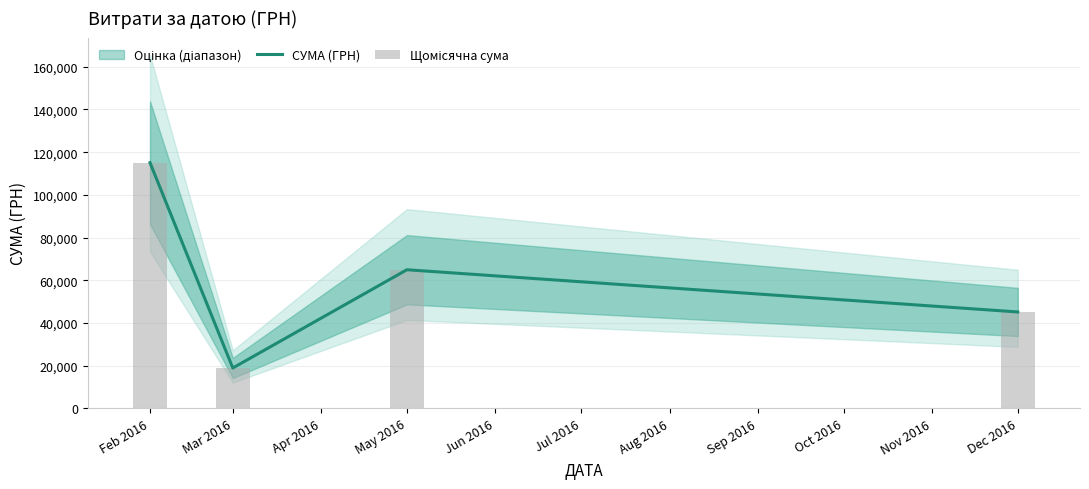

Is it true that Щомісячна сума equals 115077.3 at Feb 2016?

True